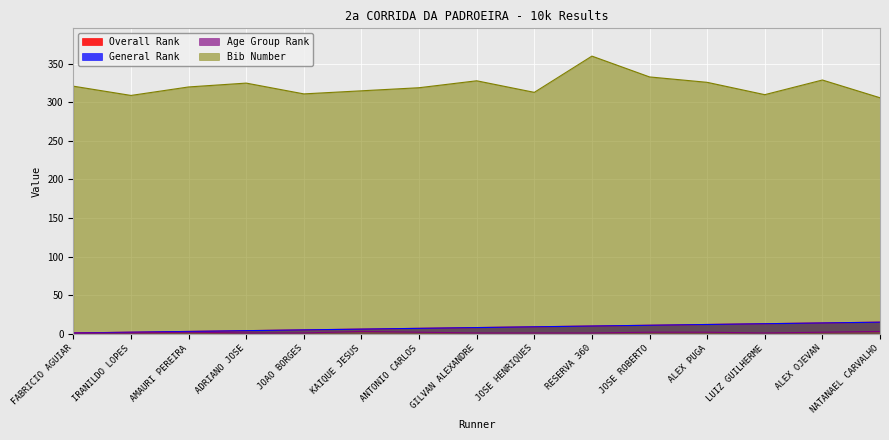

What is the difference between the second highest and second lowest values in the Bib Number series?

24